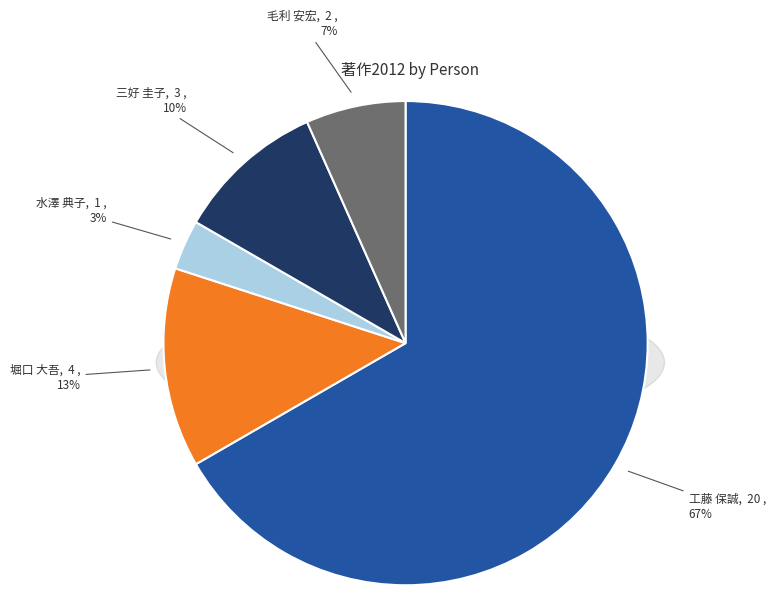

Does 工藤 保誠 account for over 50% of the chart?

Yes